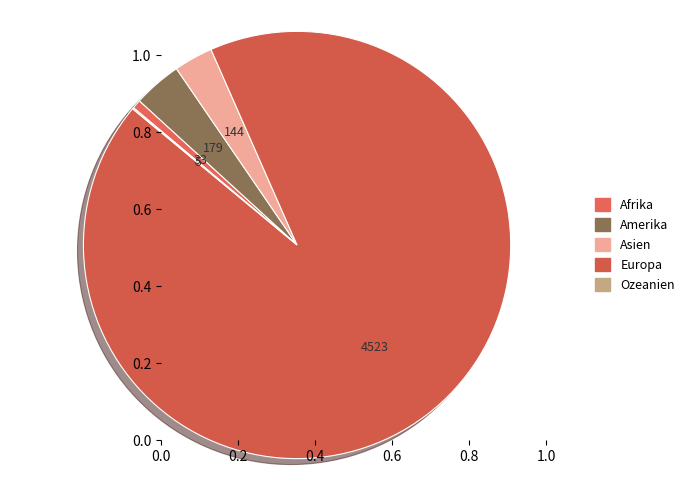

What is the largest slice in the pie chart?

Europa